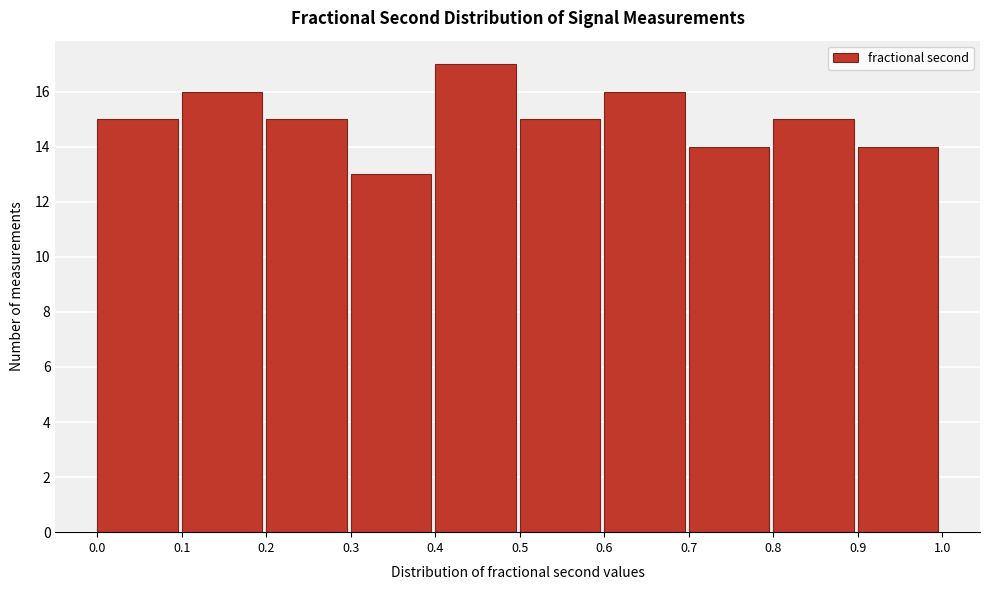

Reading left to right, transcribe this chart: for each bar, give the range it covers on the x-axis and its height. The values are not printed on the chart, so give them approximately, as read against the axis.

0.0 to 0.1: 15
0.1 to 0.2: 16
0.2 to 0.3: 15
0.3 to 0.4: 13
0.4 to 0.5: 17
0.5 to 0.6: 15
0.6 to 0.7: 16
0.7 to 0.8: 14
0.8 to 0.9: 15
0.9 to 1.0: 14